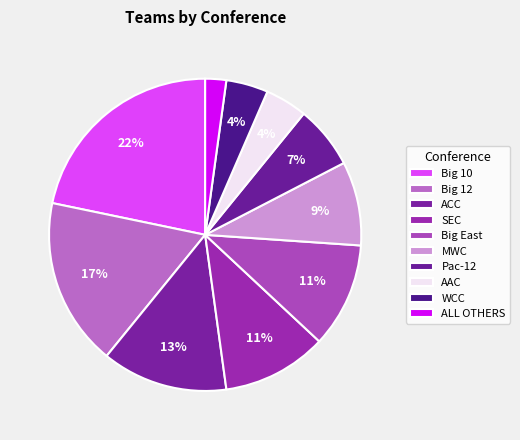

Does ALL OTHERS represent more than half of the total?

No